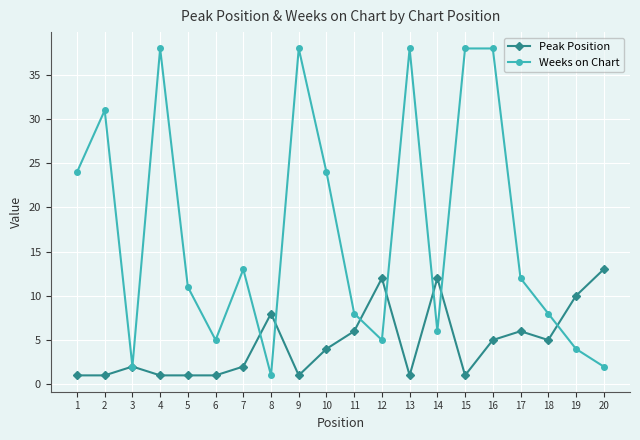

What is the sum of all Weeks on Chart values?

346